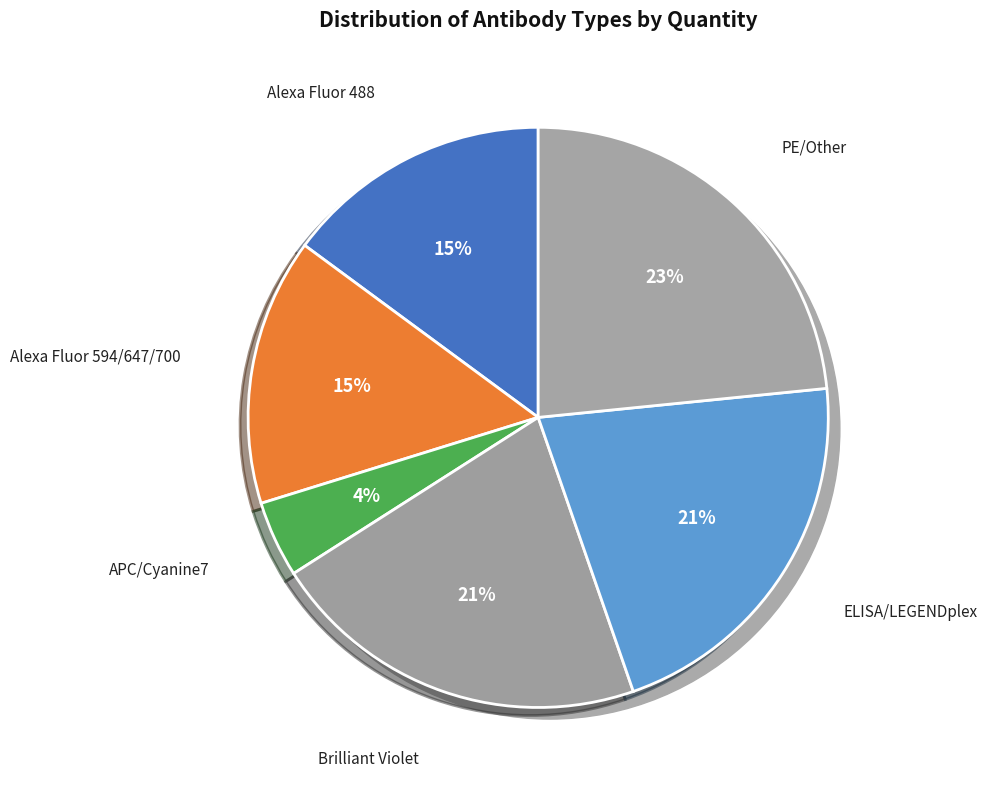

Does any single category account for the majority?

No